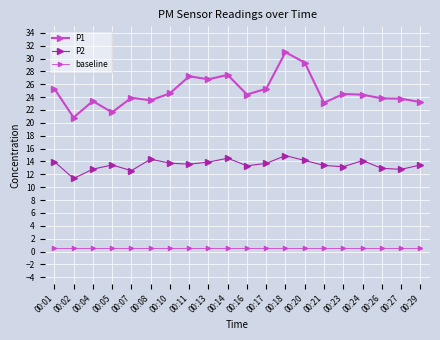

Count the number of data series in this chart.

3